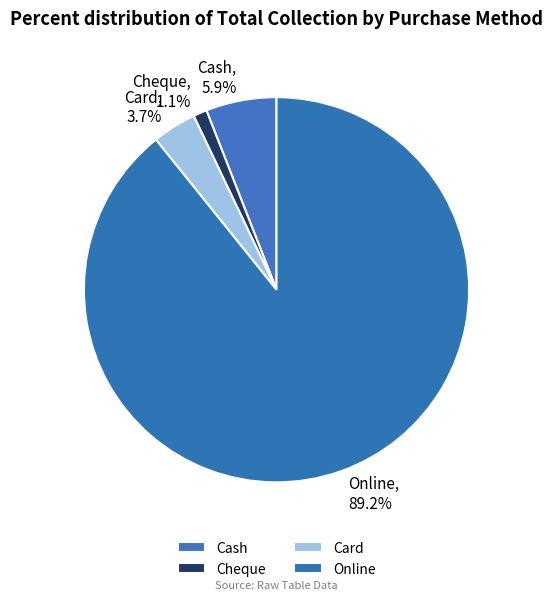

Which slice is the smallest?

Cheque